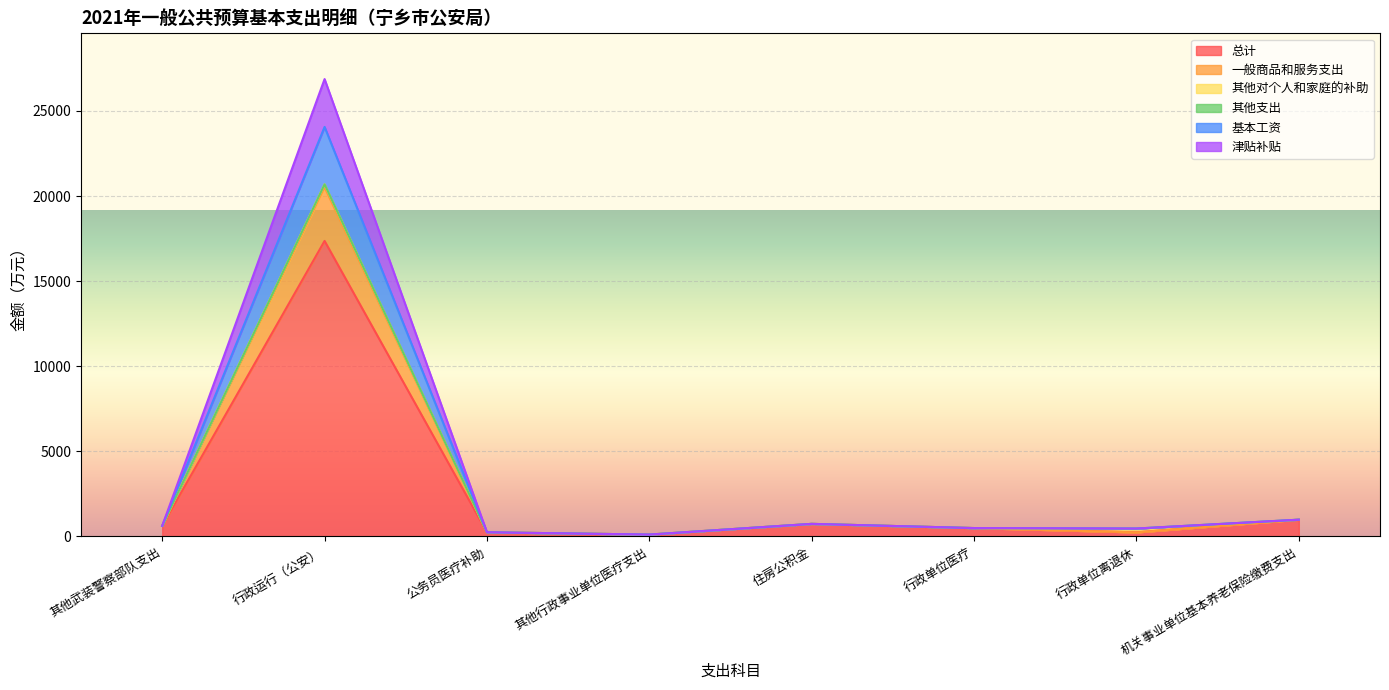

What is the difference between the maximum and minimum values in the 基本工资 series?

23951.9